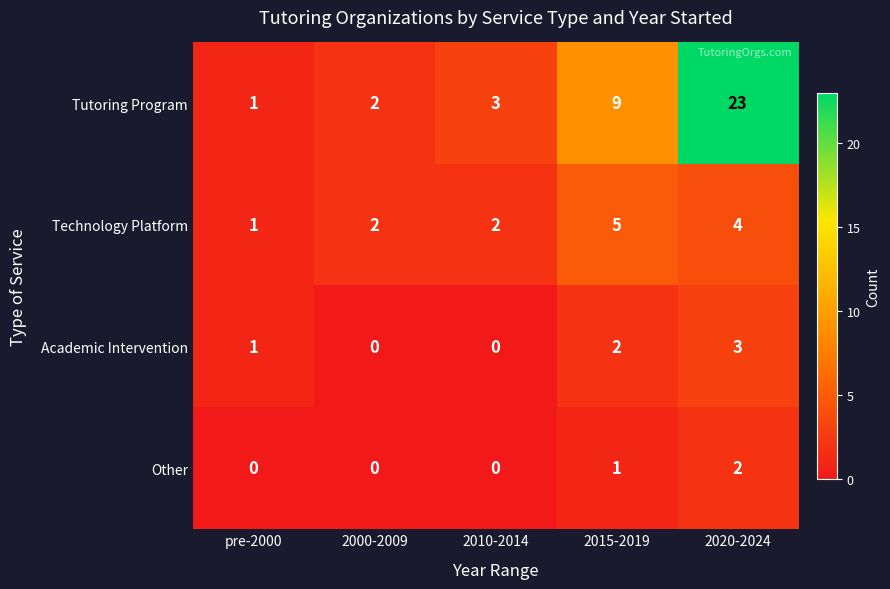

Which category has the highest value in the Tutoring Program series?

2020-2024